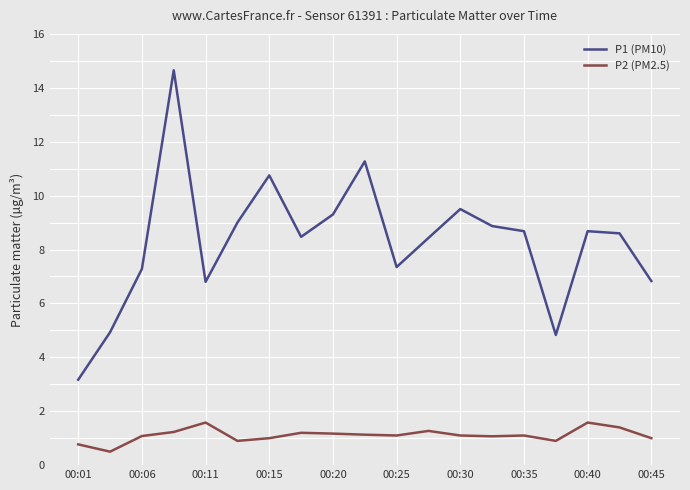

Which series has the largest total across all categories?

P1 (PM10)